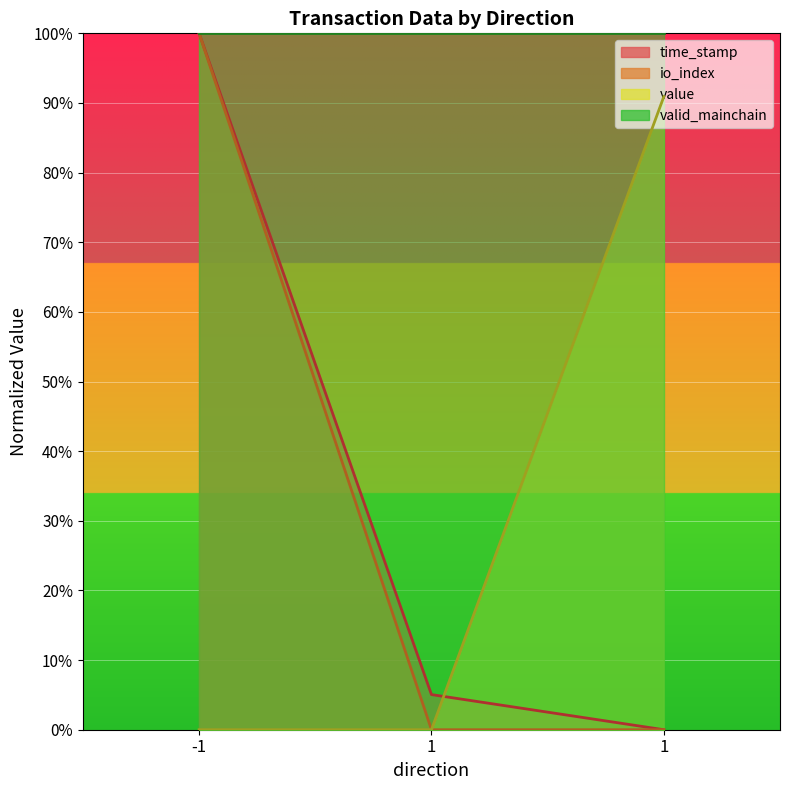

Which category has the lowest value across all series?

1